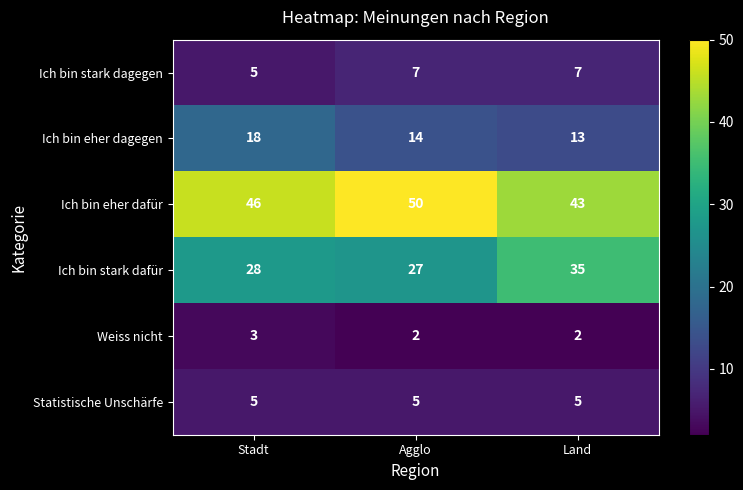

What is the sum of all Weiss nicht values?

7